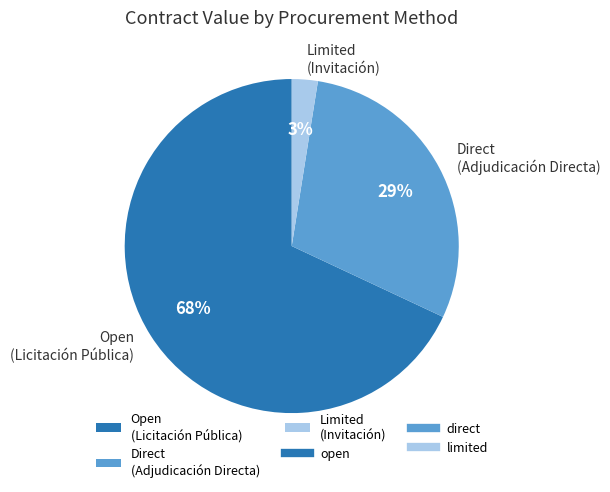

To the nearest percent, what portion does Limited (Invitación) represent?

3%